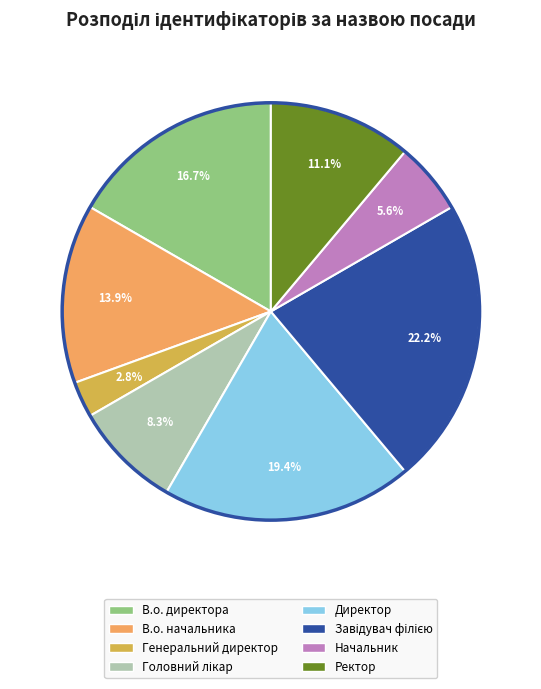

What percentage is the Директор slice, to the nearest percent?

19%